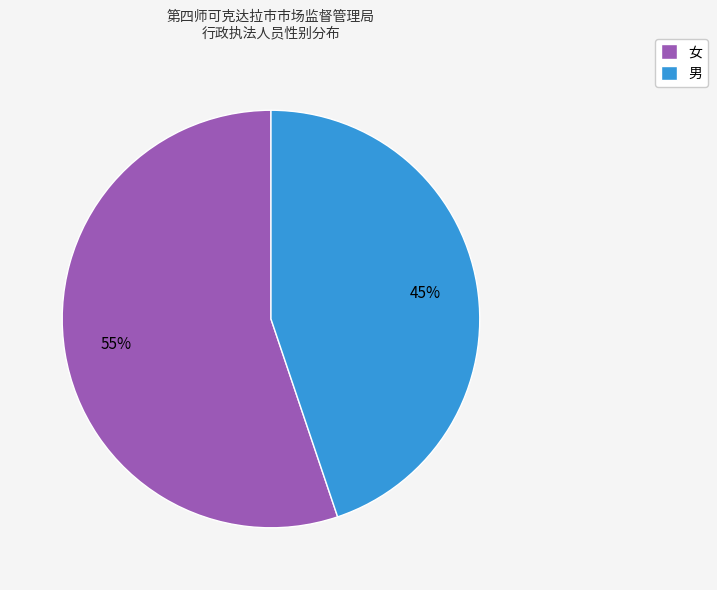

Is there any slice that represents more than half of the pie?

Yes